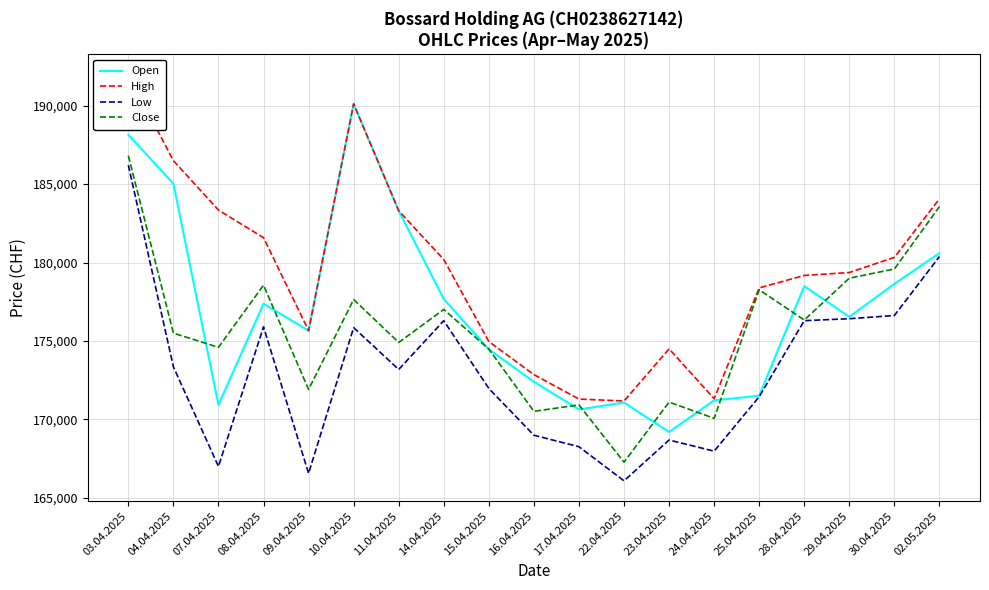

Between 28.04.2025 and 09.04.2025, which is larger?

28.04.2025